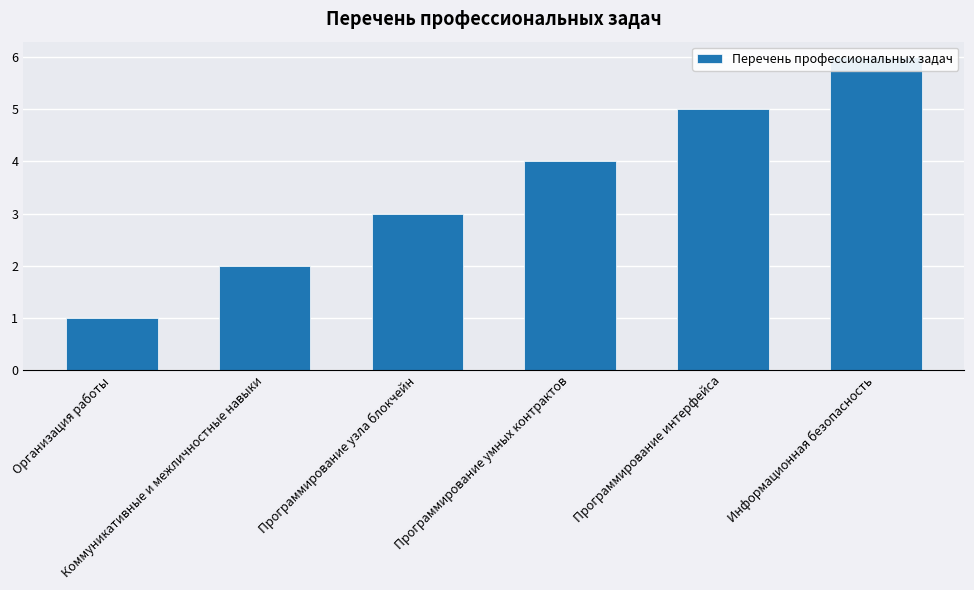

Are the bars horizontal?

No